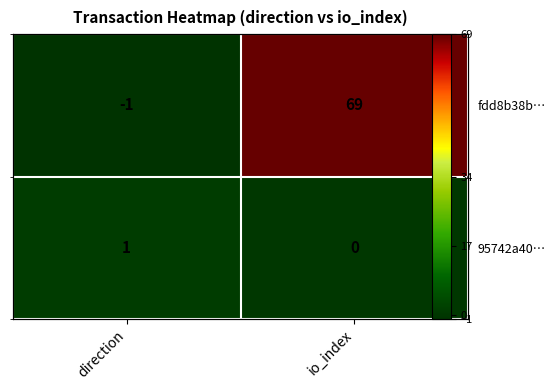

How many categories are shown in the chart?

2